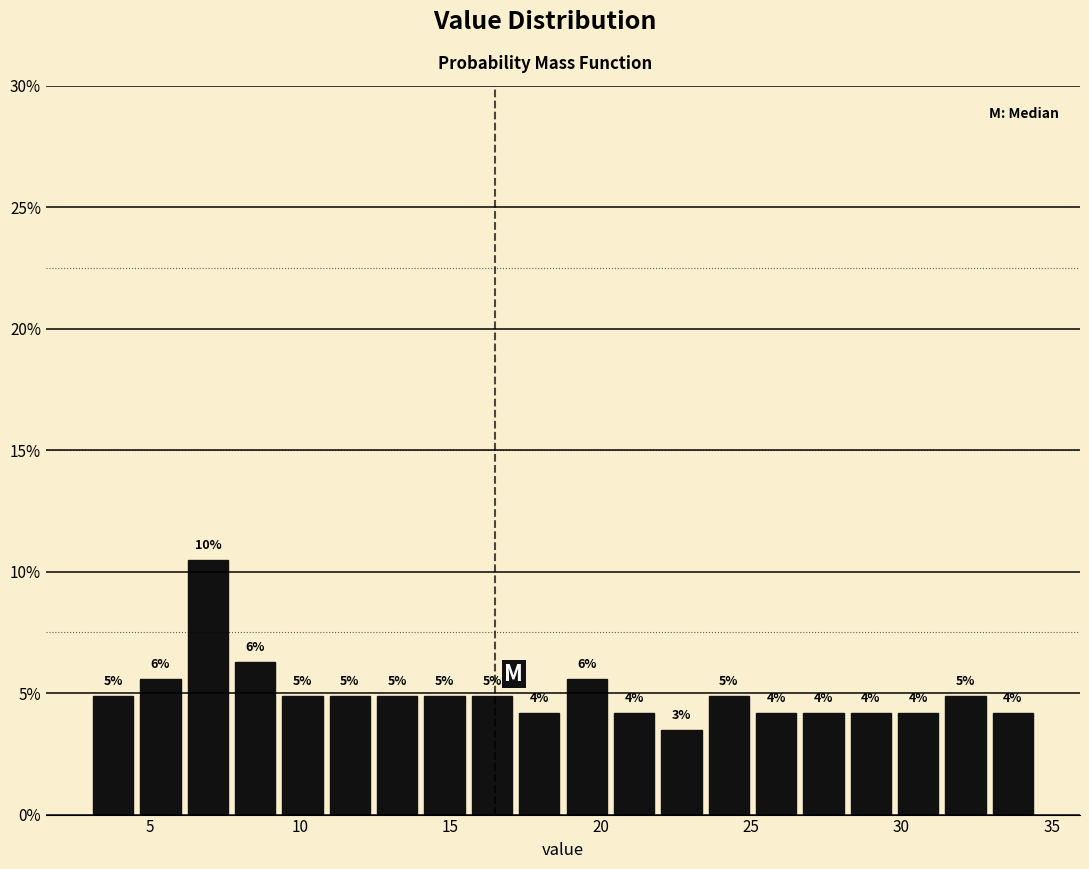

Read against the x-axis, roughly where is the centre of the tallest bar?

7.0